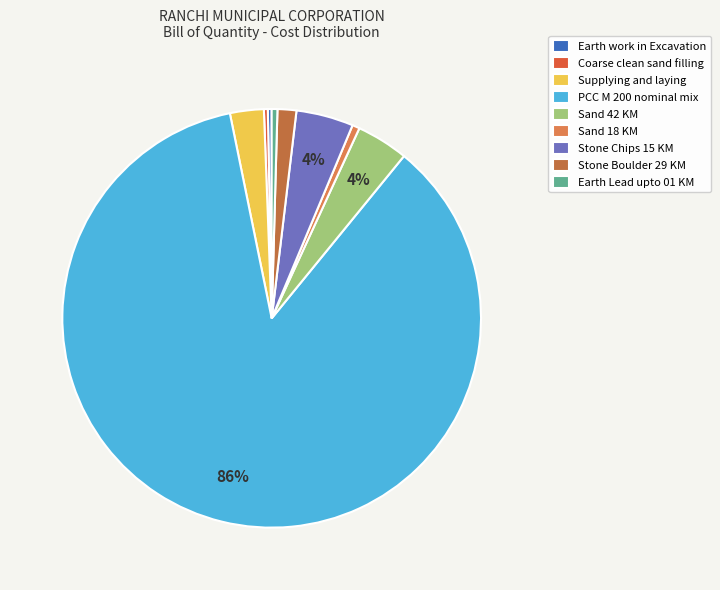

Does PCC M 200 nominal mix account for over 50% of the chart?

Yes